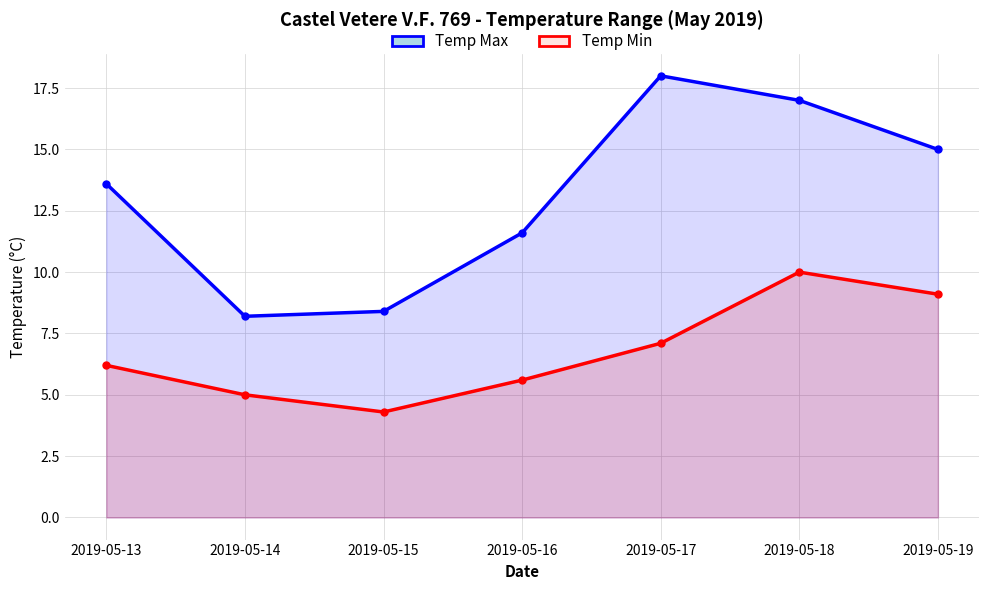

Rank the categories by Temp Min value from lowest to highest.

2019-05-15, 2019-05-14, 2019-05-16, 2019-05-13, 2019-05-17, 2019-05-19, 2019-05-18